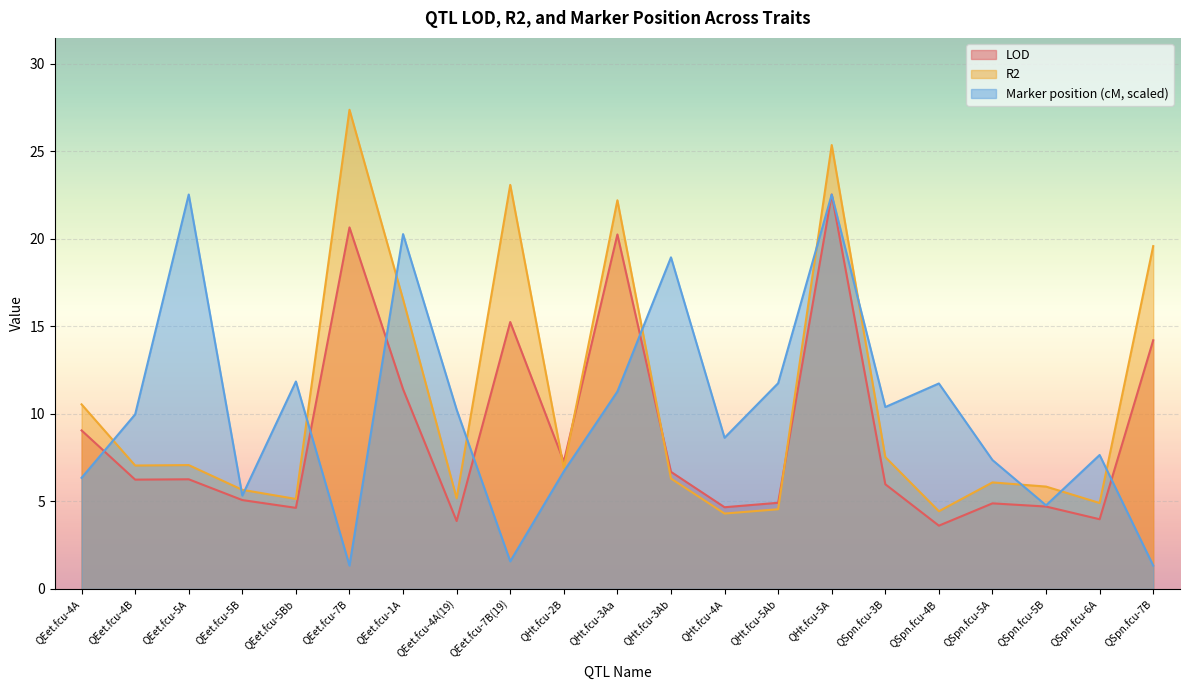

At which label does Marker position (cM) first exceed 9?

QEet.fcu-4B